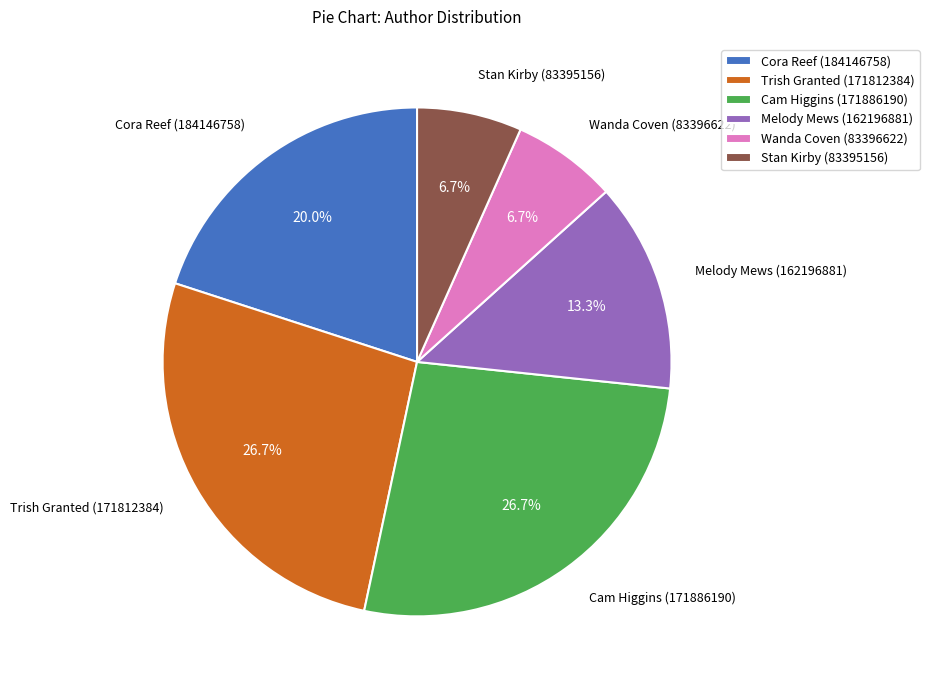

To the nearest percent, what percentage of the pie is Trish Granted (171812384)?

27%